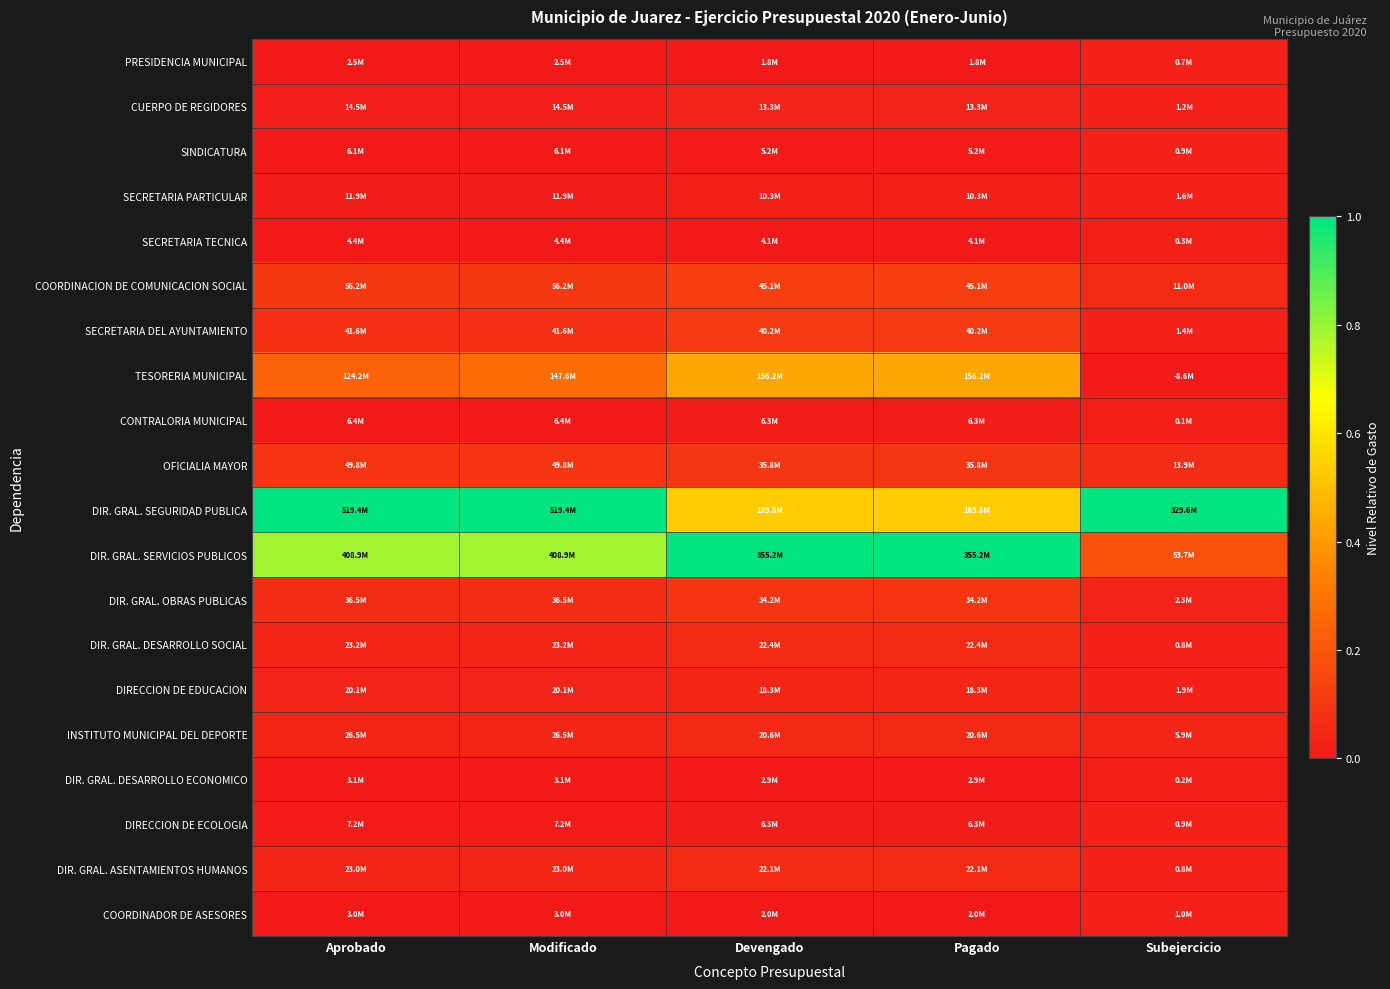

Reading left to right, transcribe all the data shown in this chart.

PRESIDENCIA MUNICIPAL: Aprobado=0.0	Modificado=0.0	Devengado=0.0	Pagado=0.0	Subejercicio=0.0
CUERPO DE REGIDORES: Aprobado=0.0	Modificado=0.0	Devengado=0.0	Pagado=0.0	Subejercicio=0.0
SINDICATURA: Aprobado=0.0	Modificado=0.0	Devengado=0.0	Pagado=0.0	Subejercicio=0.0
SECRETARIA PARTICULAR: Aprobado=0.0	Modificado=0.0	Devengado=0.0	Pagado=0.0	Subejercicio=0.0
SECRETARIA TECNICA: Aprobado=0.0	Modificado=0.0	Devengado=0.0	Pagado=0.0	Subejercicio=0.0
COORDINACION DE COMUNICACION SOCIAL: Aprobado=0.1	Modificado=0.1	Devengado=0.1	Pagado=0.1	Subejercicio=0.1
SECRETARIA DEL AYUNTAMIENTO: Aprobado=0.1	Modificado=0.1	Devengado=0.1	Pagado=0.1	Subejercicio=0.0
TESORERIA MUNICIPAL: Aprobado=0.2	Modificado=0.3	Devengado=0.4	Pagado=0.4	Subejercicio=0.0
CONTRALORIA MUNICIPAL: Aprobado=0.0	Modificado=0.0	Devengado=0.0	Pagado=0.0	Subejercicio=0.0
OFICIALIA MAYOR: Aprobado=0.1	Modificado=0.1	Devengado=0.1	Pagado=0.1	Subejercicio=0.1
DIR. GRAL. SEGURIDAD PUBLICA: Aprobado=1.0	Modificado=1.0	Devengado=0.5	Pagado=0.5	Subejercicio=1.0
DIR. GRAL. SERVICIOS PUBLICOS: Aprobado=0.8	Modificado=0.8	Devengado=1.0	Pagado=1.0	Subejercicio=0.2
DIR. GRAL. OBRAS PUBLICAS: Aprobado=0.1	Modificado=0.1	Devengado=0.1	Pagado=0.1	Subejercicio=0.0
DIR. GRAL. DESARROLLO SOCIAL: Aprobado=0.0	Modificado=0.0	Devengado=0.1	Pagado=0.1	Subejercicio=0.0
DIRECCION DE EDUCACION: Aprobado=0.0	Modificado=0.0	Devengado=0.0	Pagado=0.0	Subejercicio=0.0
INSTITUTO MUNICIPAL DEL DEPORTE: Aprobado=0.0	Modificado=0.0	Devengado=0.1	Pagado=0.1	Subejercicio=0.0
DIR. GRAL. DESARROLLO ECONOMICO: Aprobado=0.0	Modificado=0.0	Devengado=0.0	Pagado=0.0	Subejercicio=0.0
DIRECCION DE ECOLOGIA: Aprobado=0.0	Modificado=0.0	Devengado=0.0	Pagado=0.0	Subejercicio=0.0
DIR. GRAL. ASENTAMIENTOS HUMANOS: Aprobado=0.0	Modificado=0.0	Devengado=0.1	Pagado=0.1	Subejercicio=0.0
COORDINADOR DE ASESORES: Aprobado=0.0	Modificado=0.0	Devengado=0.0	Pagado=0.0	Subejercicio=0.0